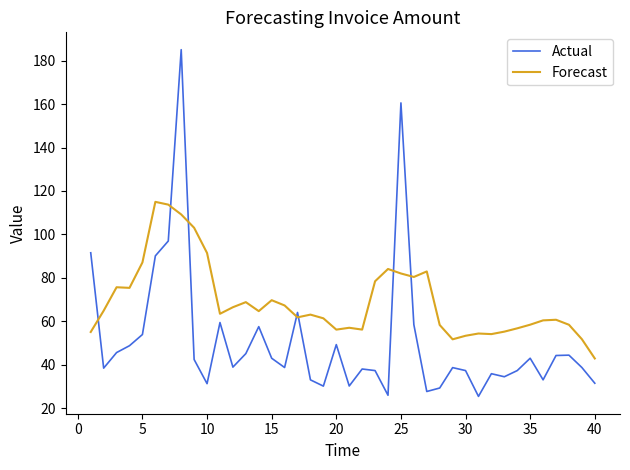

List the series in order of their peak value, lowest first.

Forecast, Actual